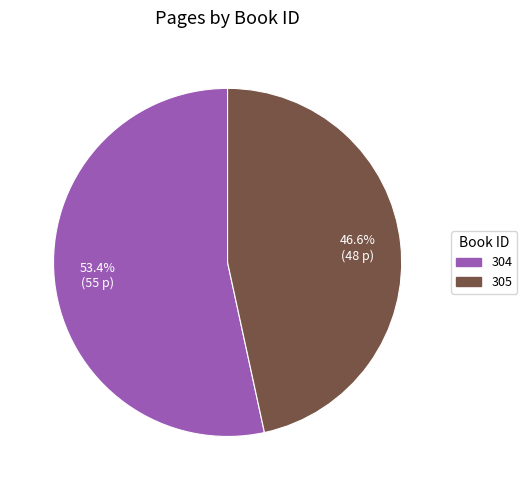

How many segments does this pie chart have?

2